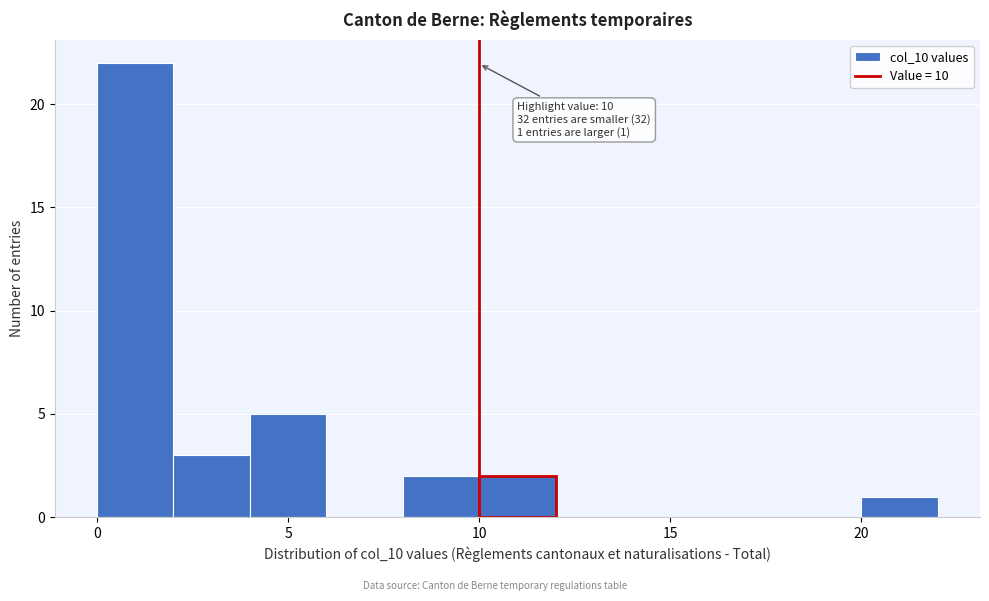

Which range on the x-axis has the tallest bar?

0 to 2